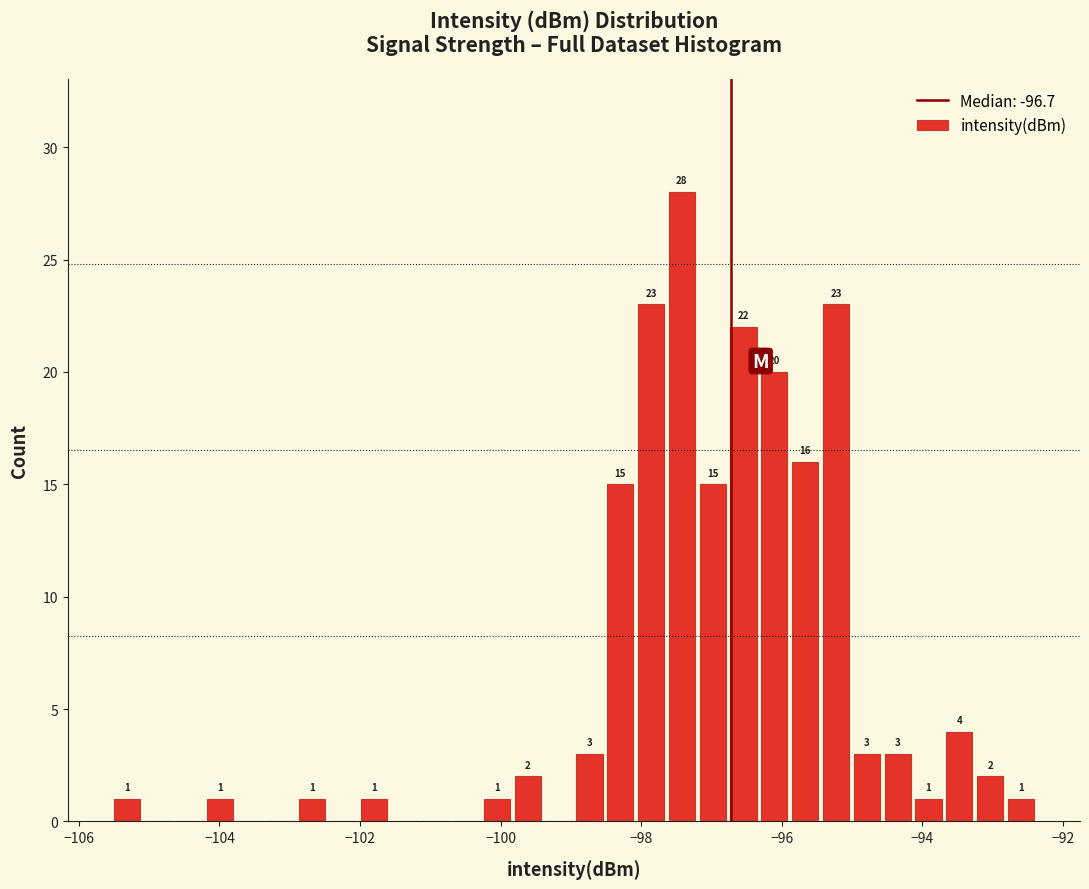

Around what value on the x-axis is the tallest bar? Give the approximate position of its centre, as read against the axis.

-97.4